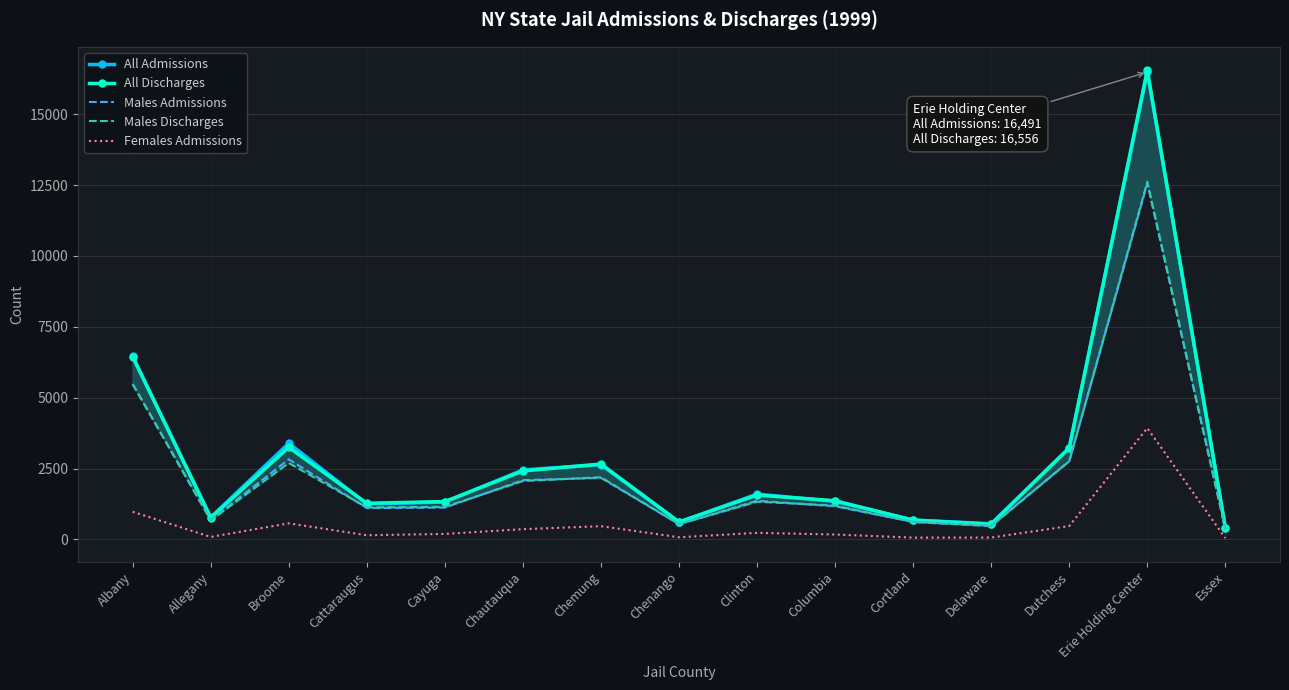

What value does the All Discharges series have at Chemung?

2661